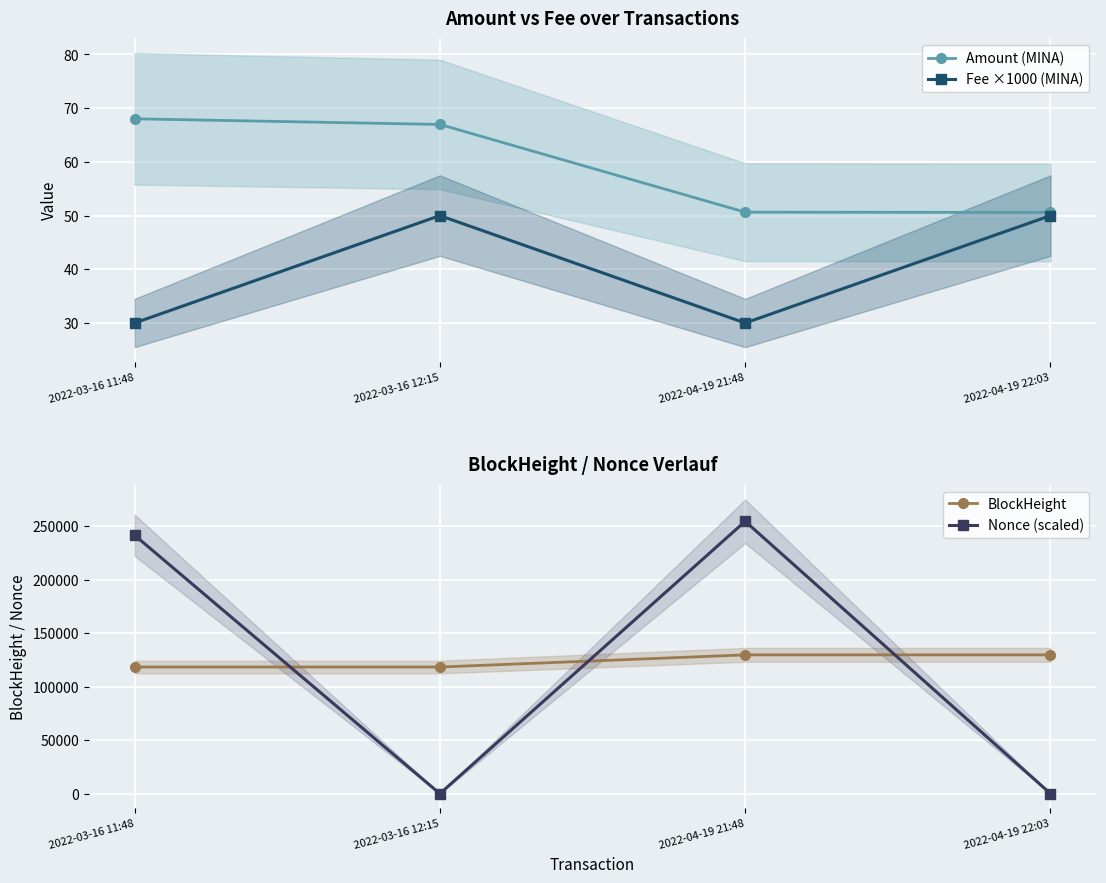

At 2022-04-19 22:03, list the series in order from largest to smallest.

BlockHeight, Amount (MINA), Fee ×1000 (MINA), Nonce (scaled)